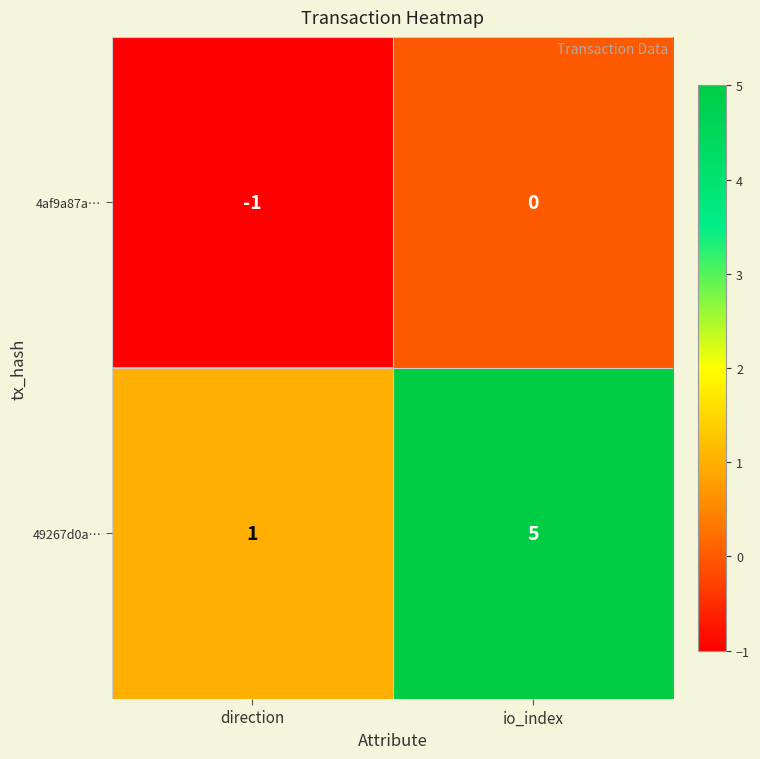

List the series in order of their peak value, highest first.

49267d0a…, 4af9a87a…